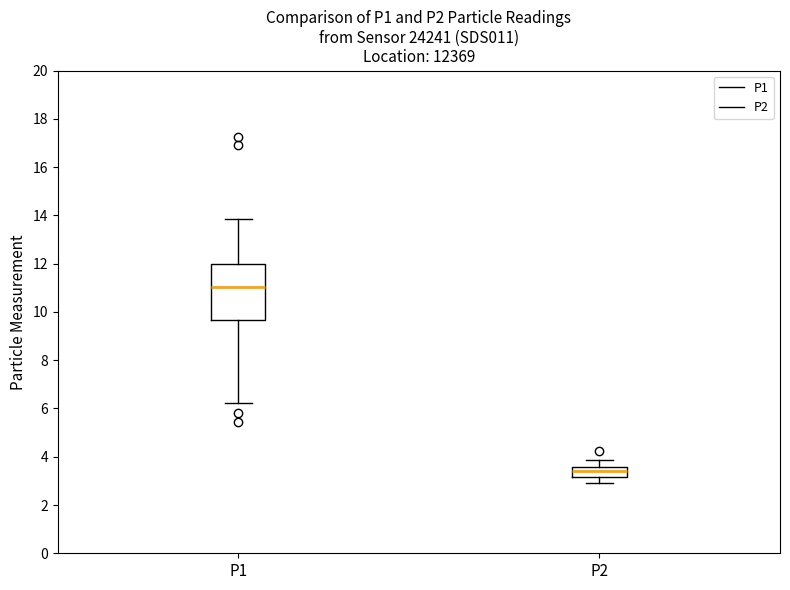

Where does the upper whisker of the box for P1 end on the y-axis? The values are not printed on the chart, so give them approximately, as read against the axis.

13.8